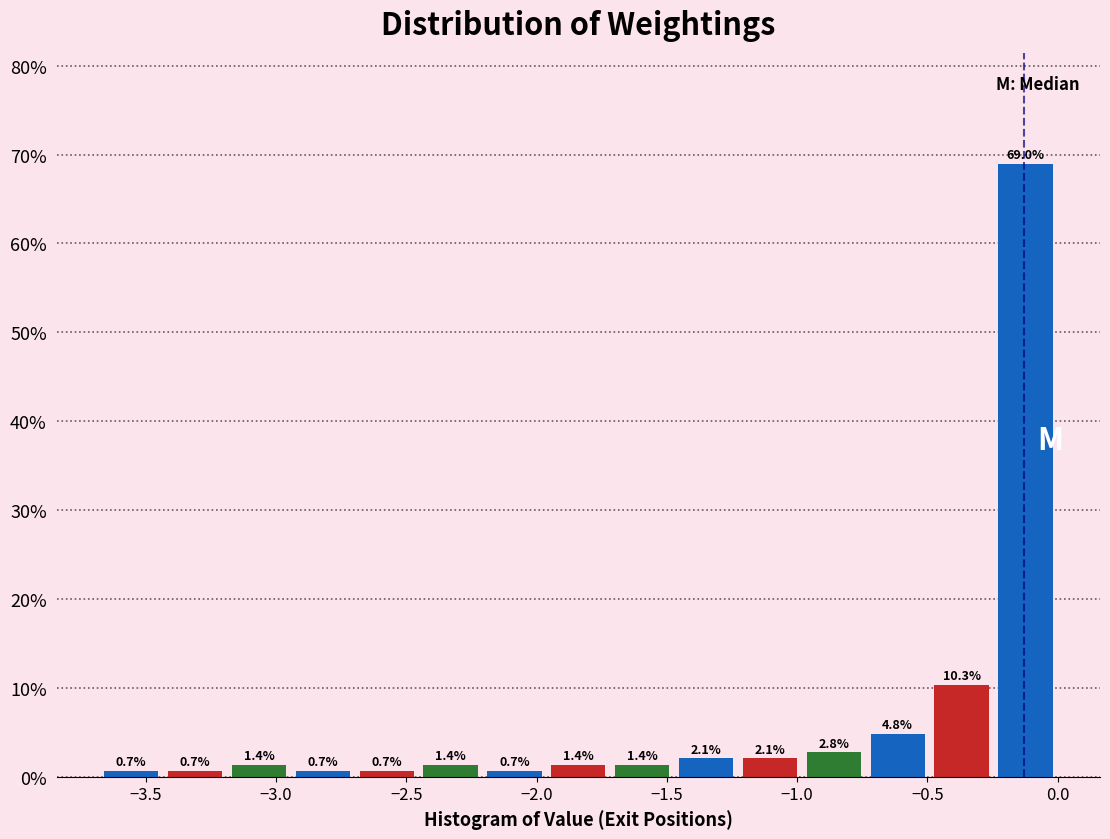

How tall is the bar that spans -3.45 to -3.20 on the x-axis? The bar edges are not printed on the chart, so give them approximately, as read against the axis.

0.7